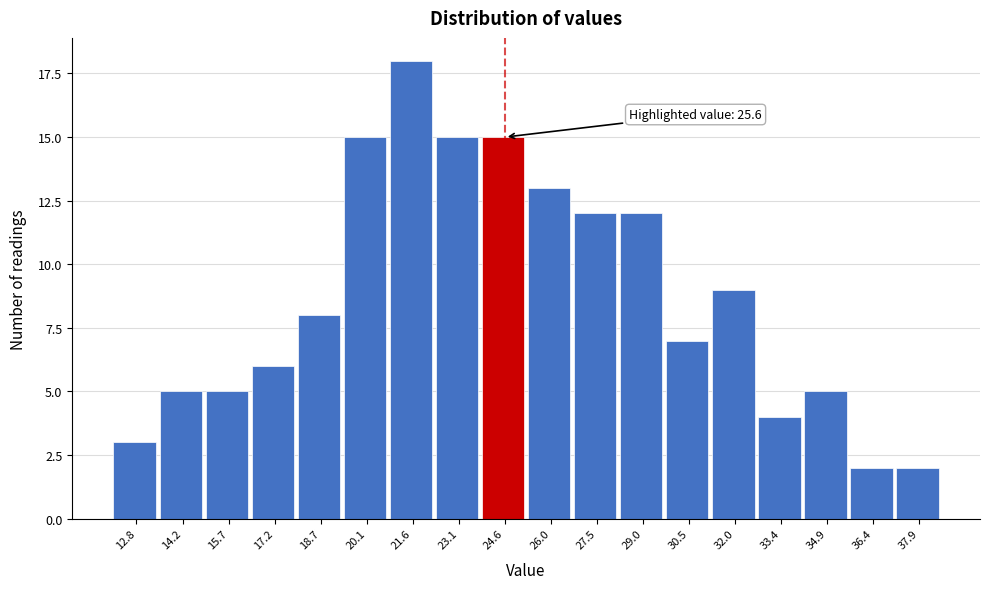

Reading left to right, transcribe all the data shown in this chart.

12.8=3	14.2=5	15.7=5	17.2=6	18.7=8	20.1=15	21.6=18	23.1=15	24.6=15	26.0=13	27.5=12	29.0=12	30.5=7	32.0=9	33.4=4	34.9=5	36.4=2	37.9=2